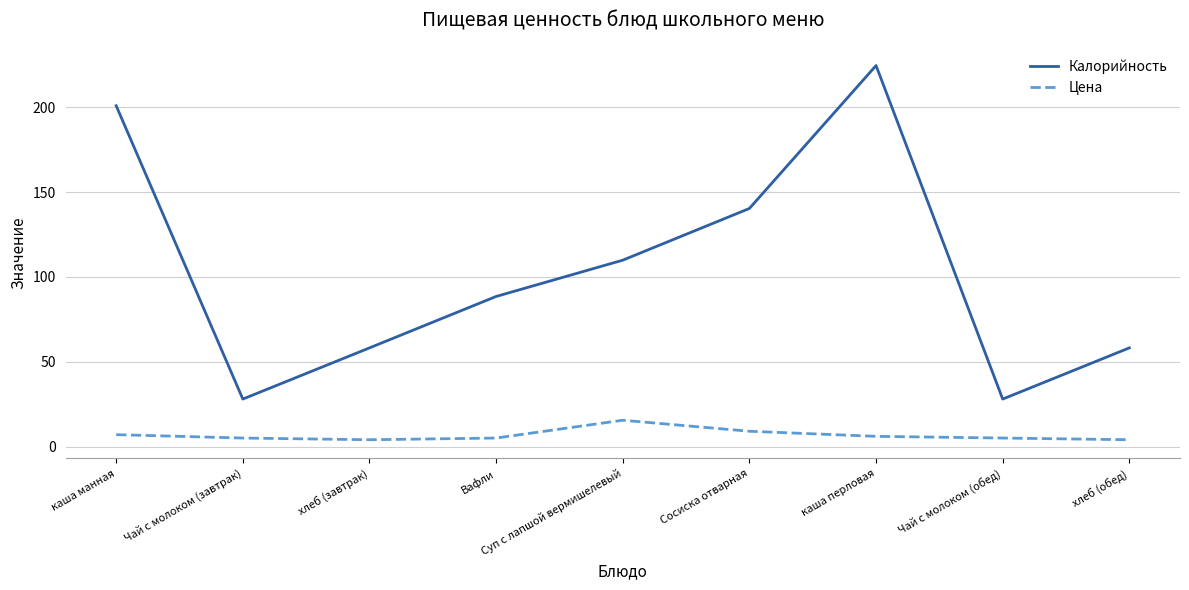

What is the highest value of the Калорийность series?

224.7